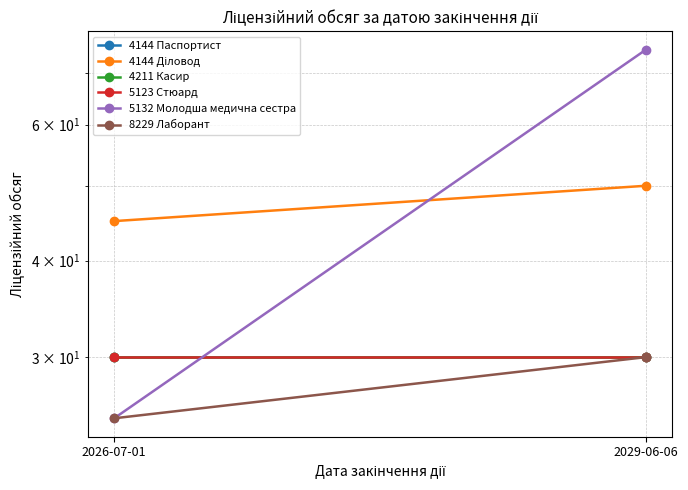

Which series changed the most between 2026-07-01 and 2029-06-06?

5132 Молодша медична сестра